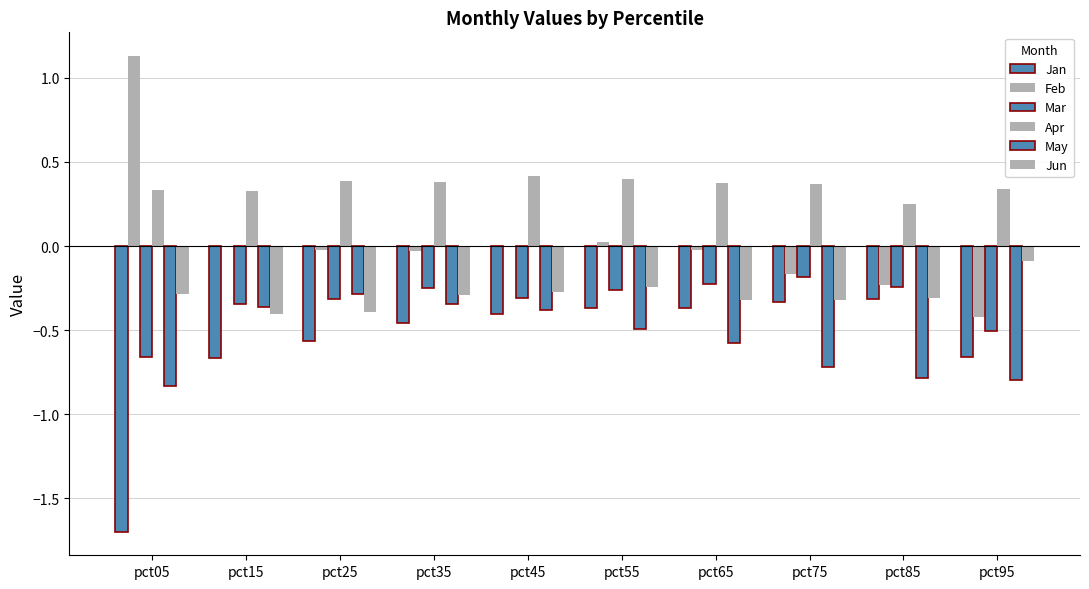

What is the difference between the Mar values at pct35 and pct25?

0.1